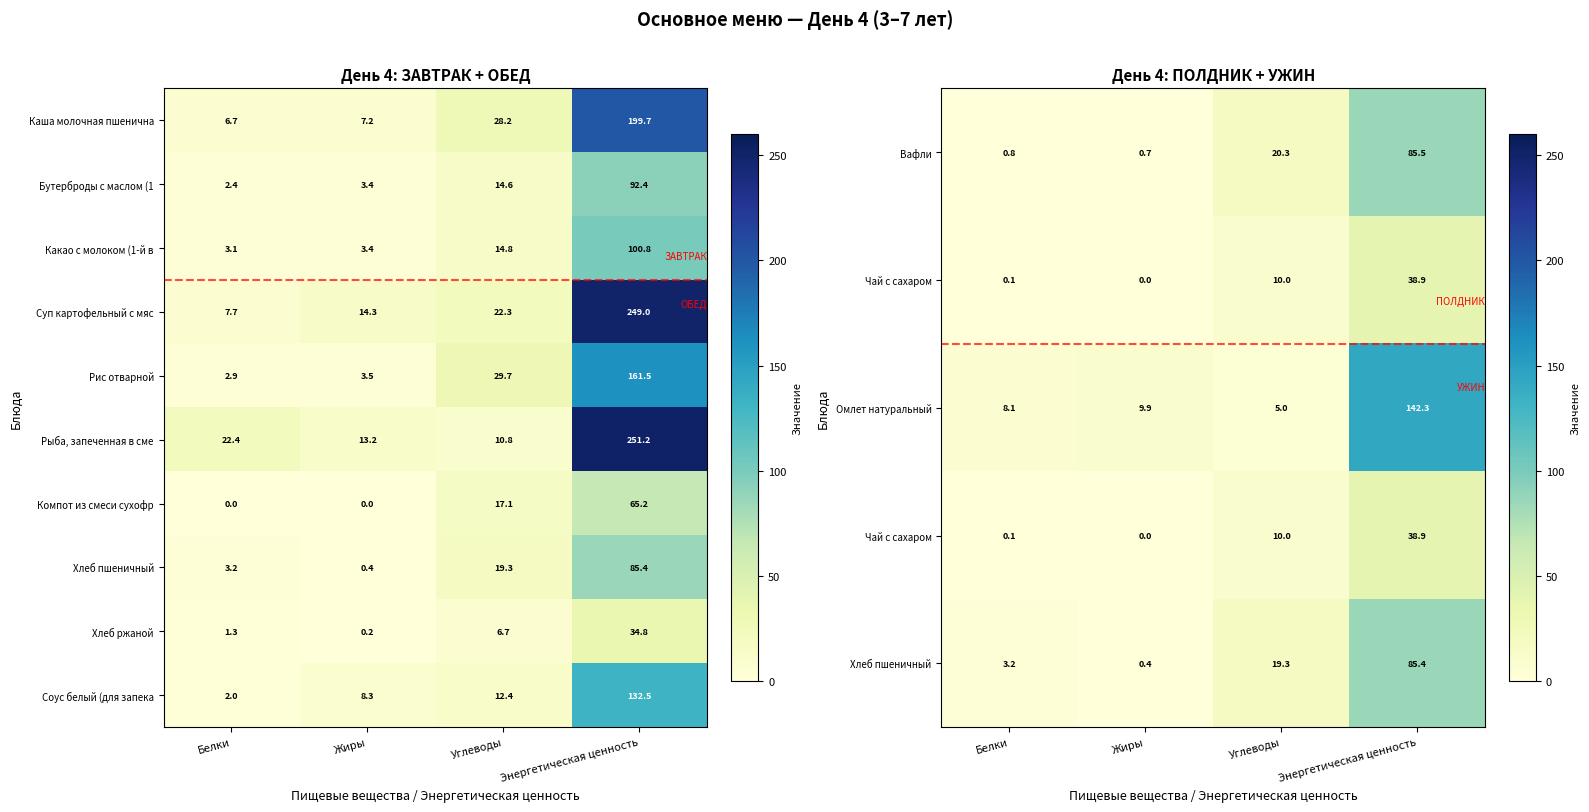

Which label corresponds to the smallest value in the chart?

Жиры